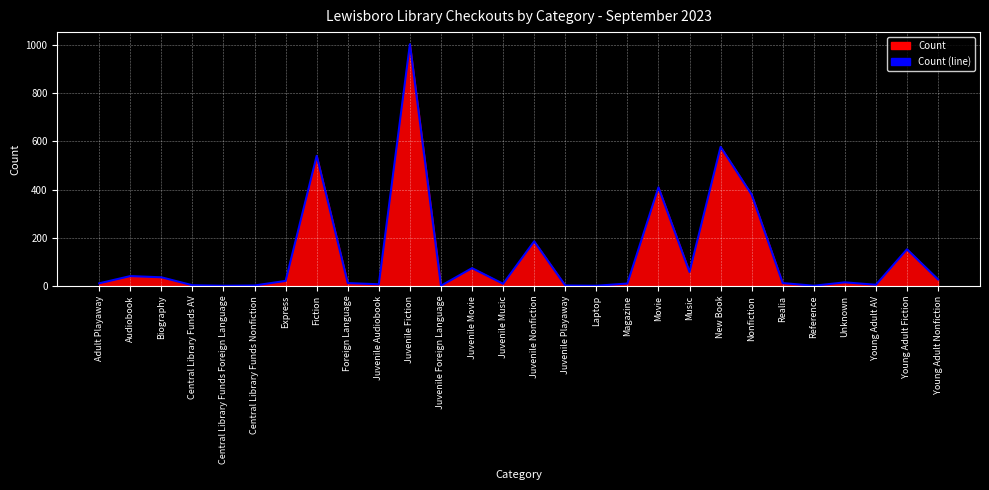

List the labels in order of value, smallest first.

Central Library Funds Foreign Language, Juvenile Foreign Language, Laptop, Reference, Central Library Funds Nonfiction, Juvenile Playaway, Central Library Funds AV, Young Adult AV, Juvenile Audiobook, Juvenile Music, Magazine, Adult Playaway, Foreign Language, Realia, Unknown, Express, Young Adult Nonfiction, Biography, Audiobook, Music, Juvenile Movie, Young Adult Fiction, Juvenile Nonfiction, Nonfiction, Movie, Fiction, New Book, Juvenile Fiction